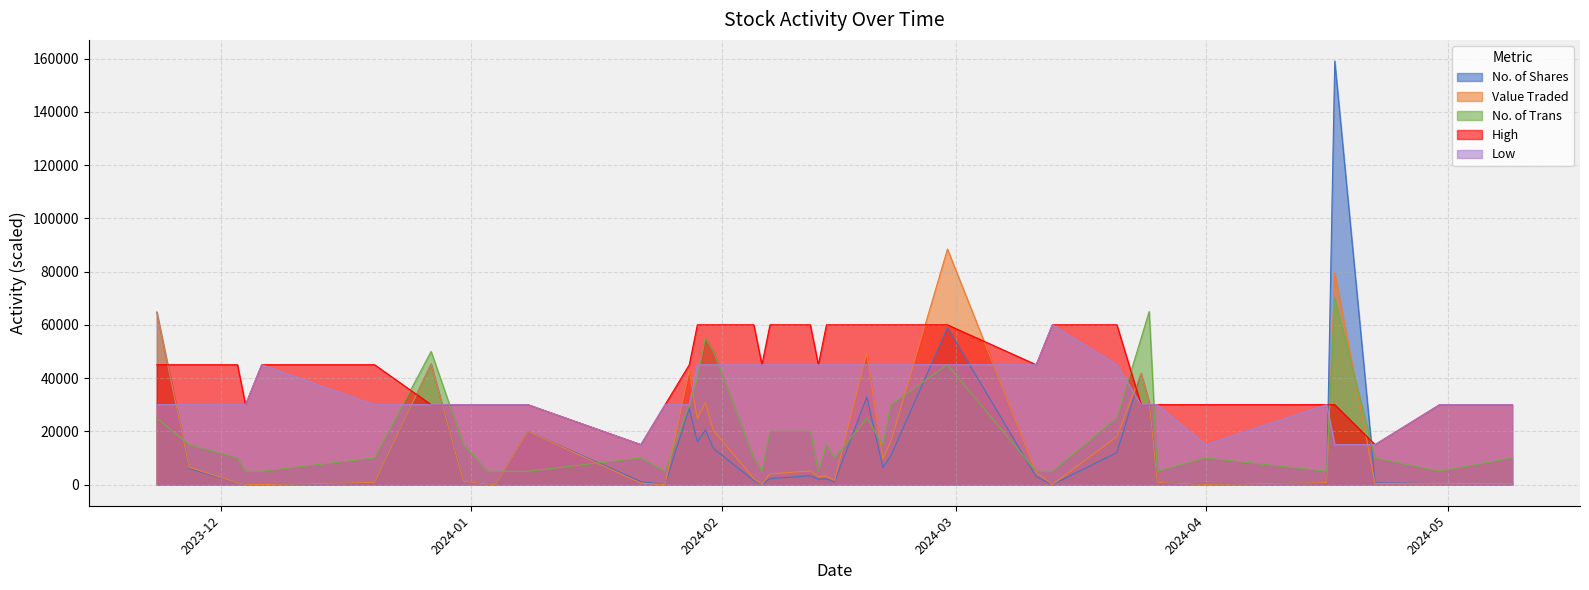

True or false: Value Traded has more than 1 points higher than both neighbors.

True